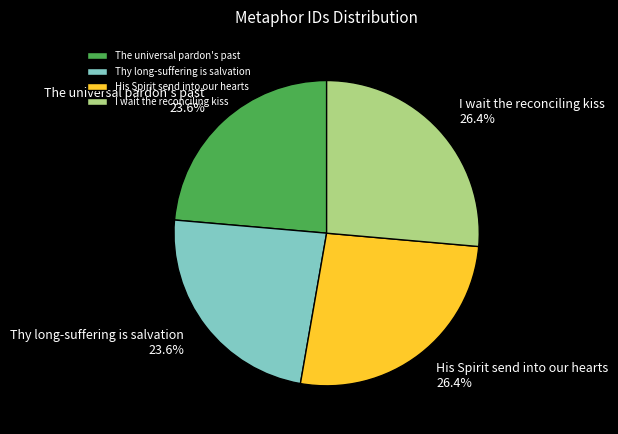

Is it true that The universal pardon's past is 31% of the pie?

False